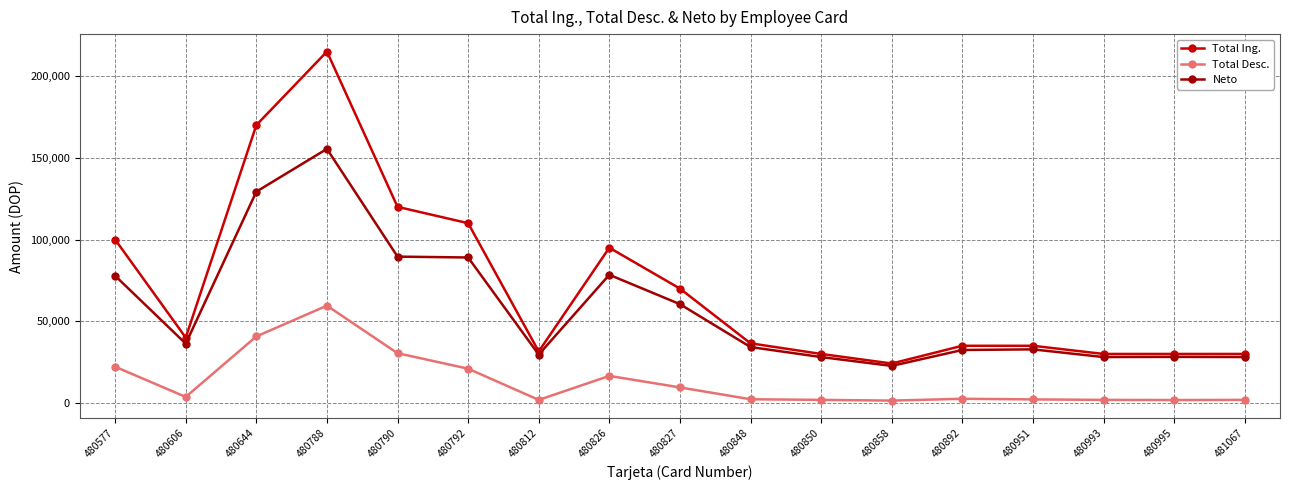

The Neto series shows 89016.4 at 480792. True or false?

True